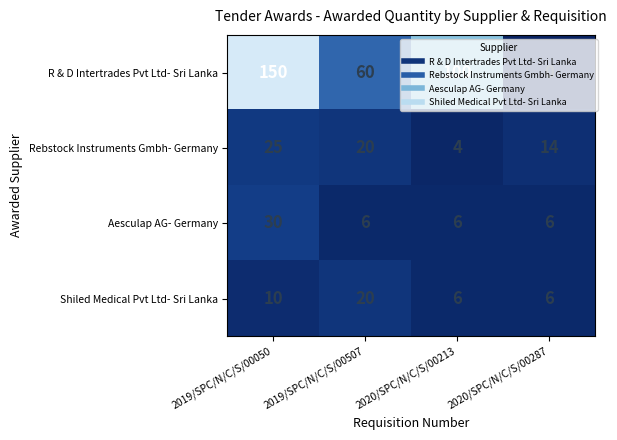

Is it true that Aesculap AG- Germany equals 6 at 2019/SPC/N/C/S/00507?

True